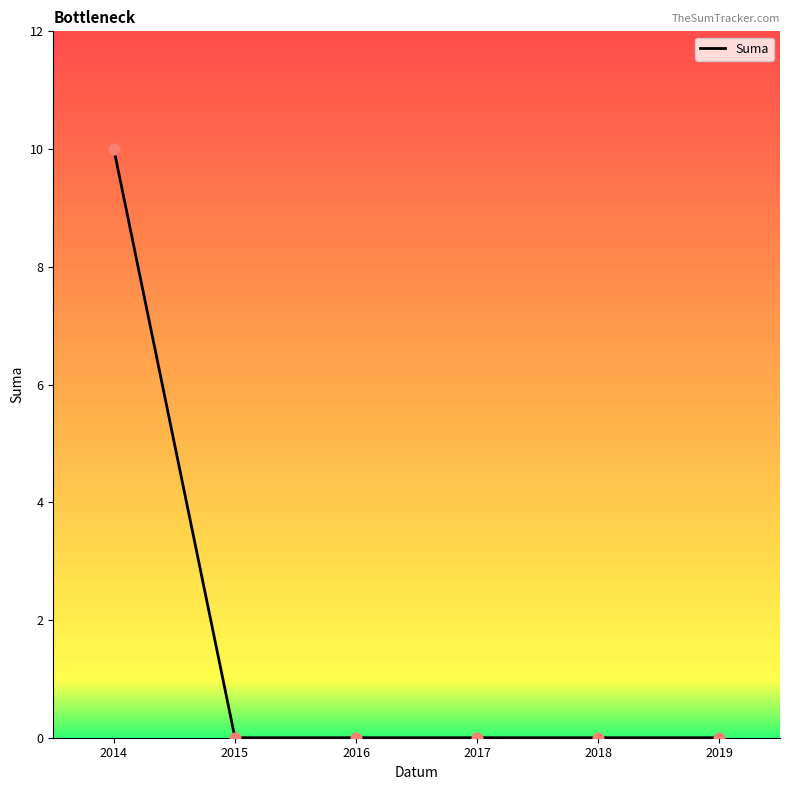

What is the change in value from 2014 to 2019?

-10